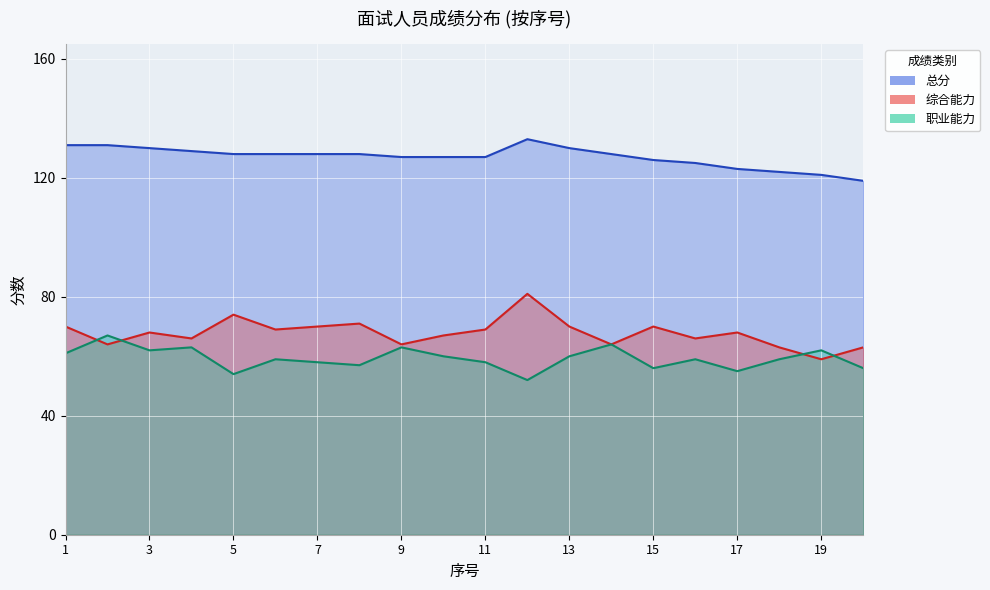

How many series are shown in this chart?

3